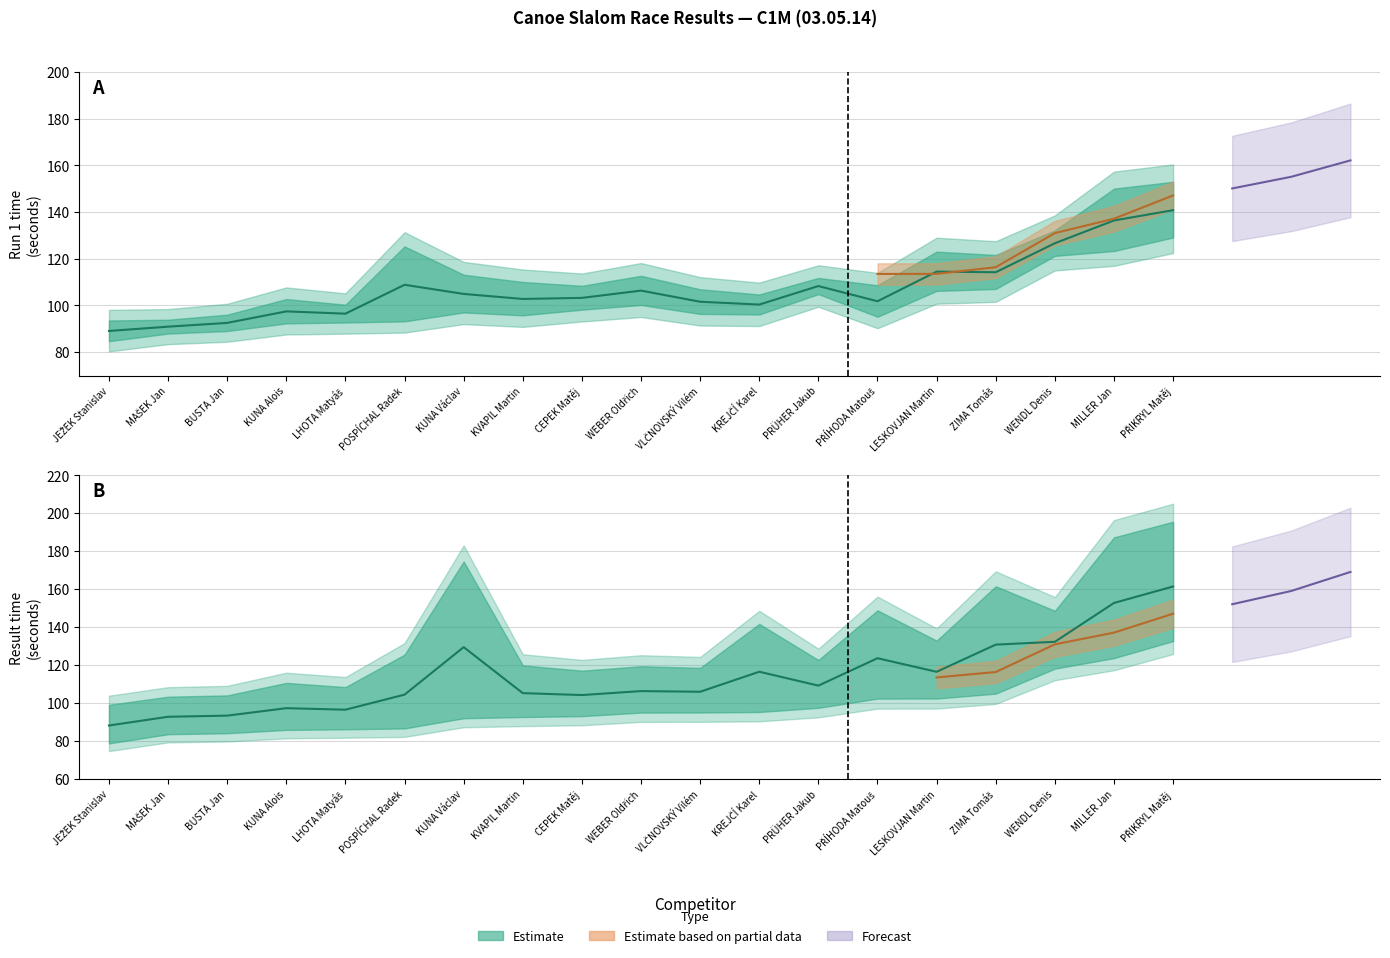

At which category does Result time reach its first local peak?

KUNA Alois